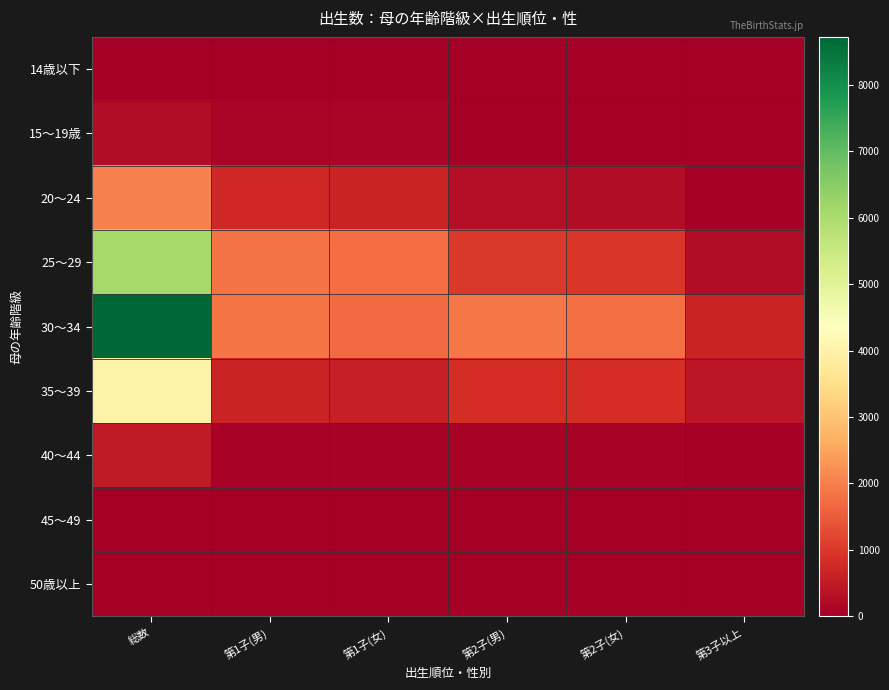

Rank the series by their maximum value, from highest to lowest.

30～34, 25～29, 35～39, 20～24, 40～44, 15～19歳, 45～49, 14歳以下, 50歳以上